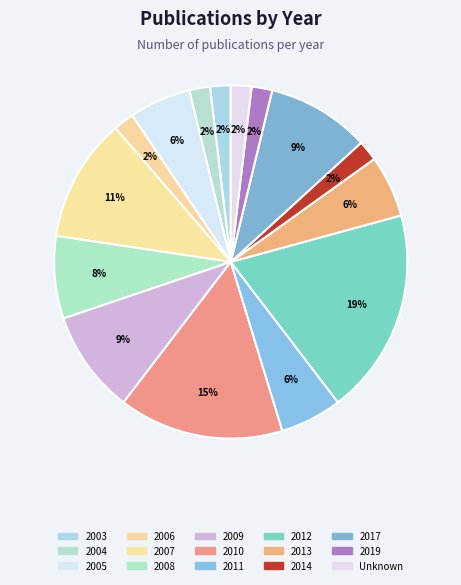

To the nearest percent, what portion does 2005 represent?

6%